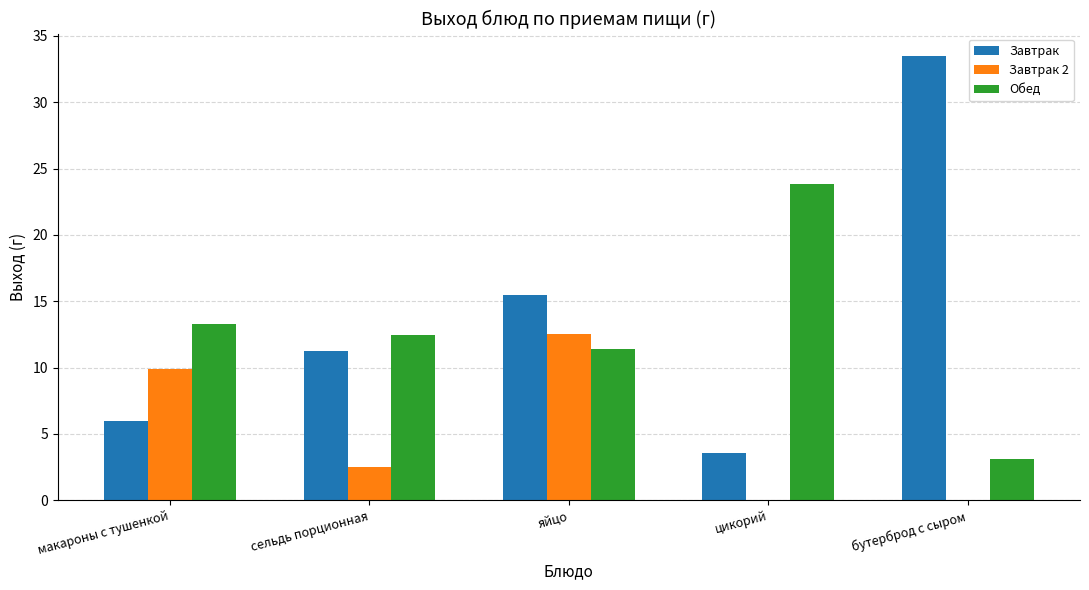

What is the sum of all Завтрак values?

69.8